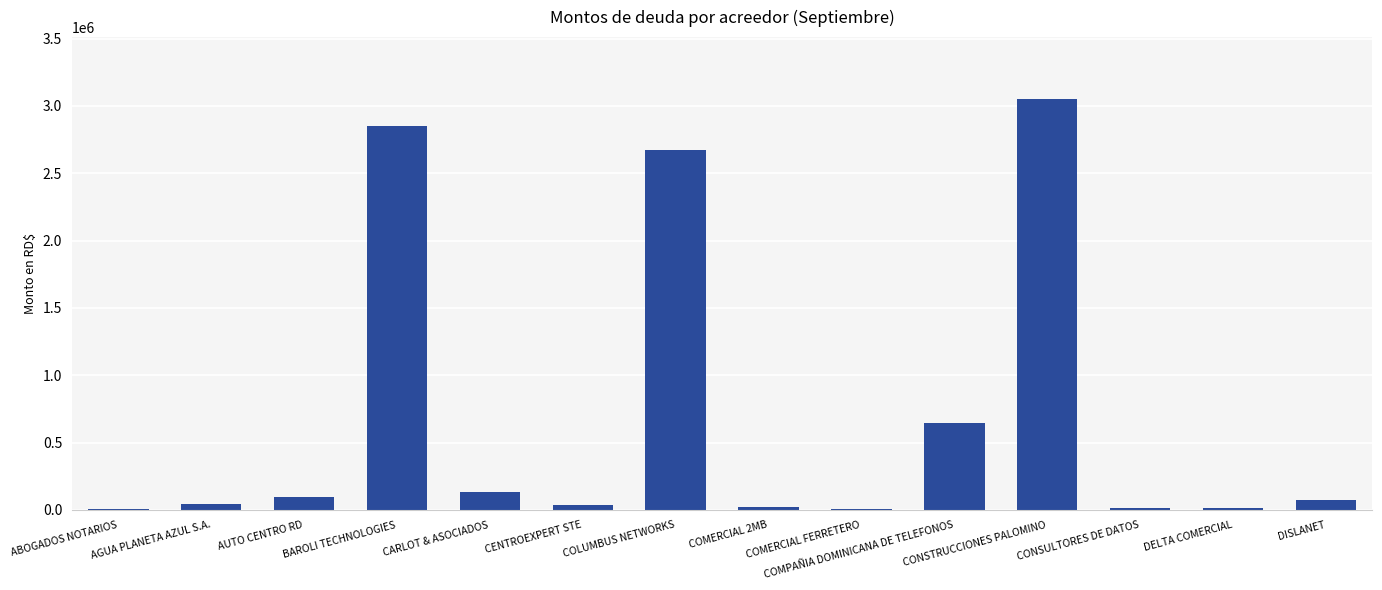

What is the sum of the values at AUTO CENTRO RD and DISLANET?

165436.0